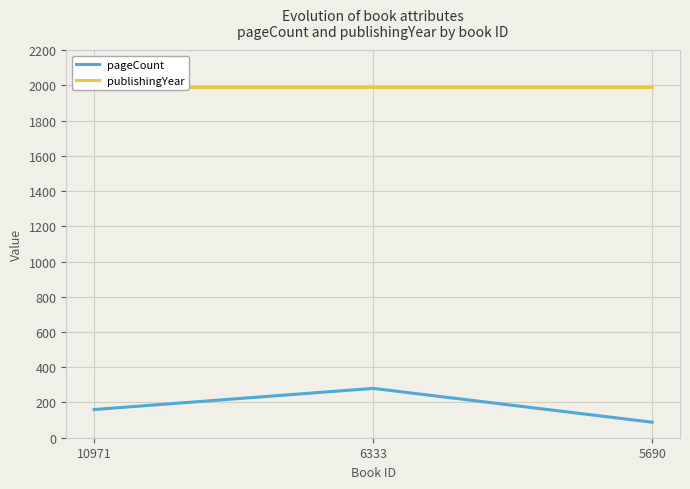

At how many categories does at least one series exceed 841?

3